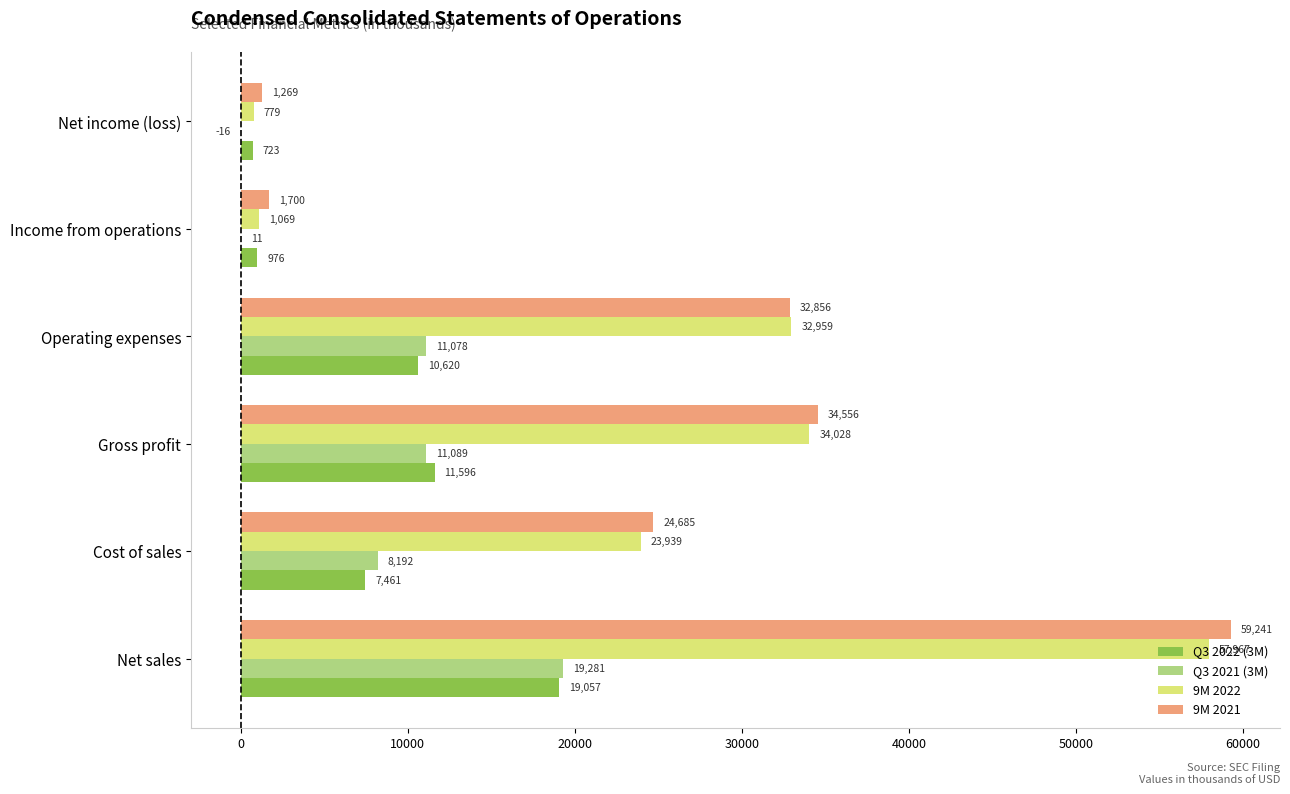

Which category has the highest value across all series?

Net sales